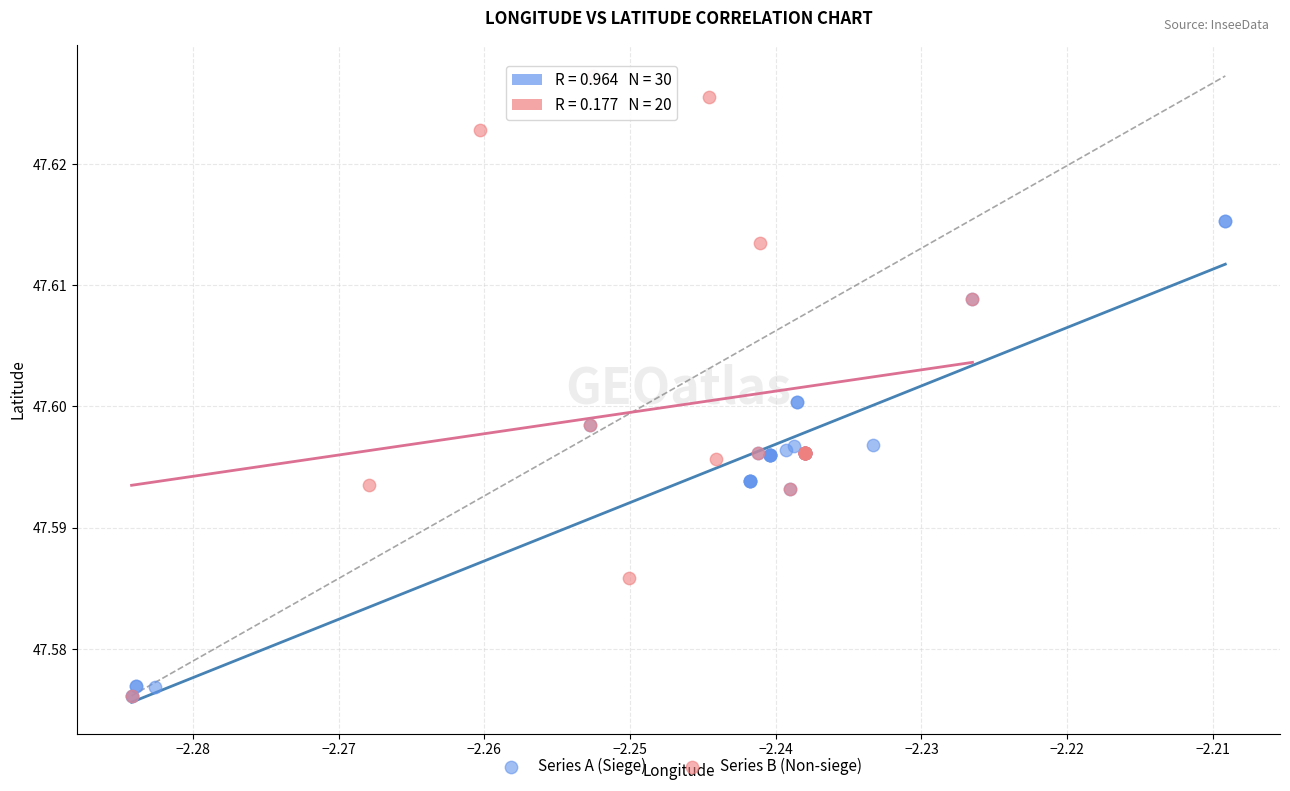

Which series has the widest spread of Y values?

Series B (Non-siege)